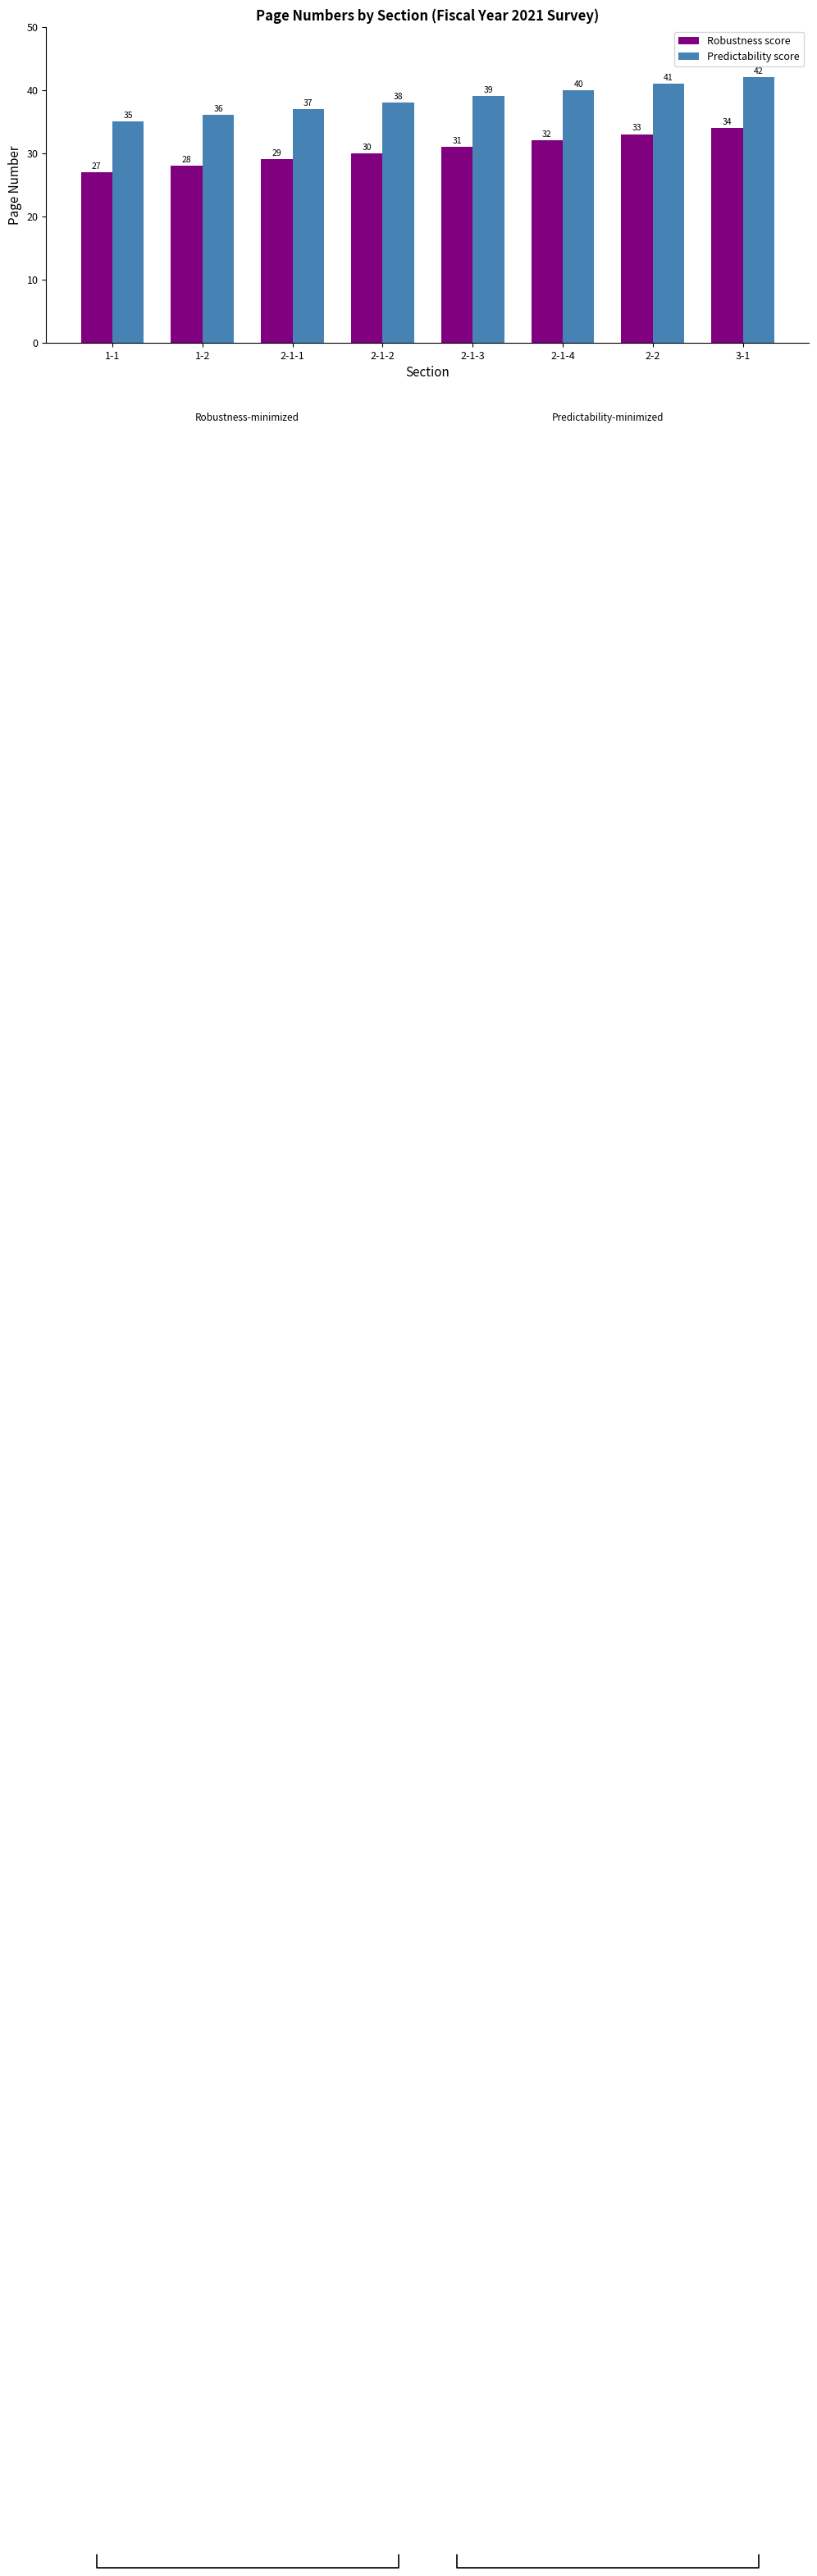

Which series has the largest total across all categories?

Predictability score